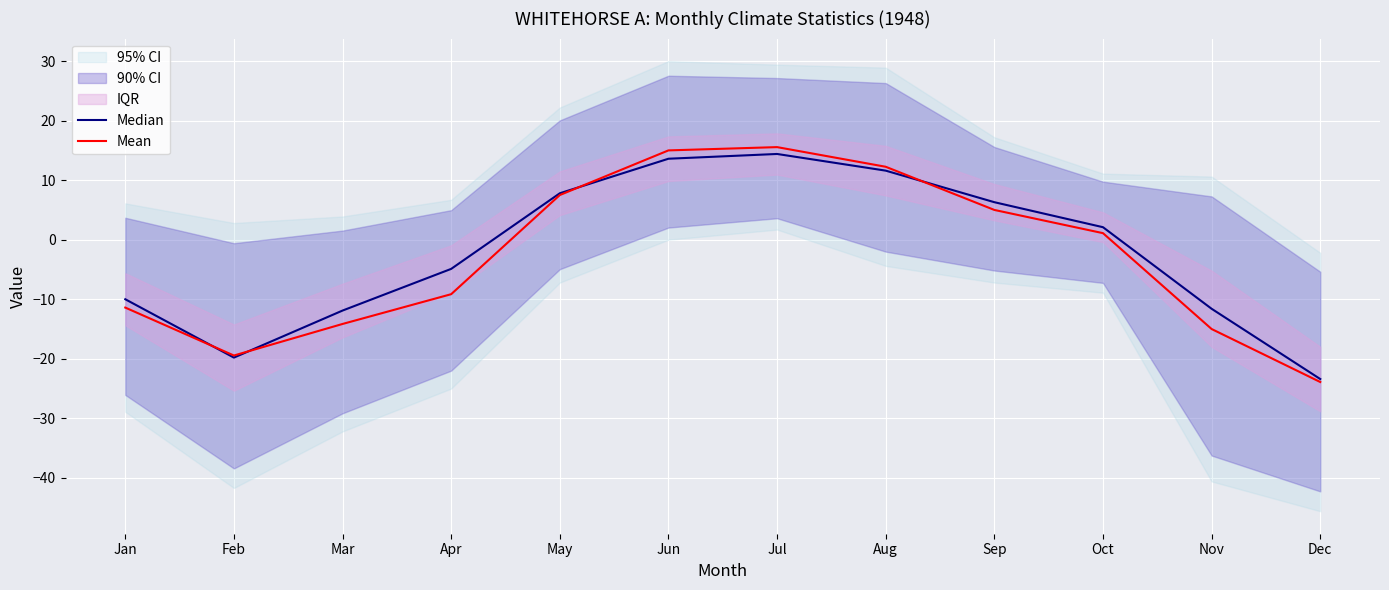

At which label is Mean closest to -4?

Oct